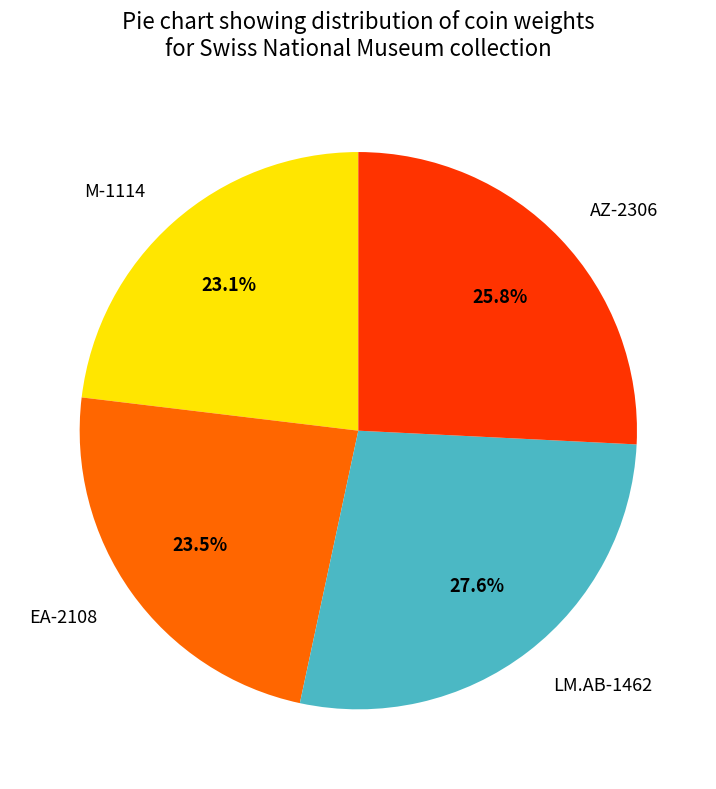

Which slice is the largest?

LM.AB-1462